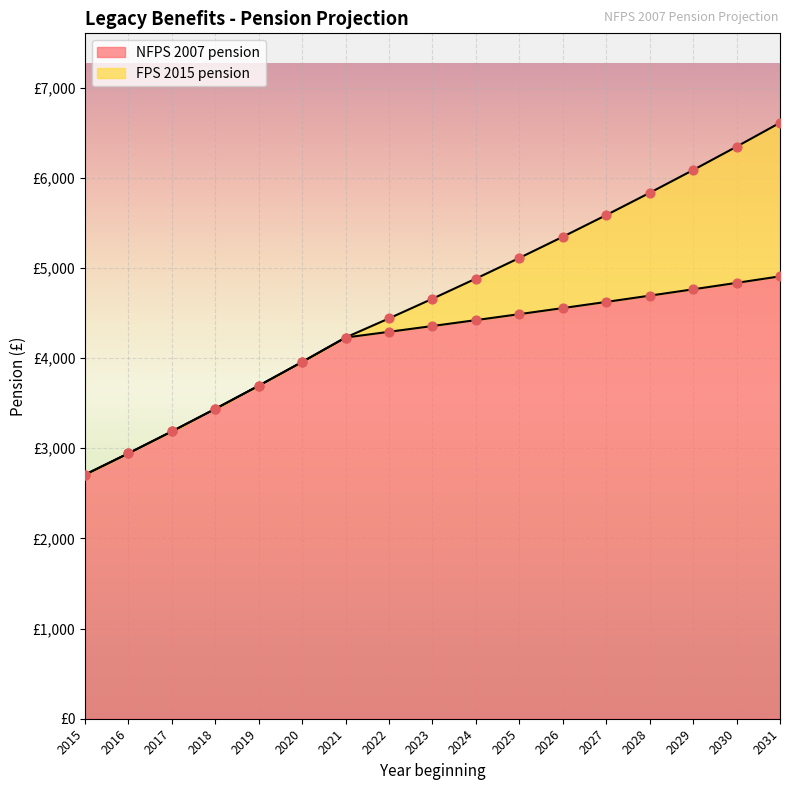

Approximately how many times larger is the value at 2016 compared to 2017?

0.9